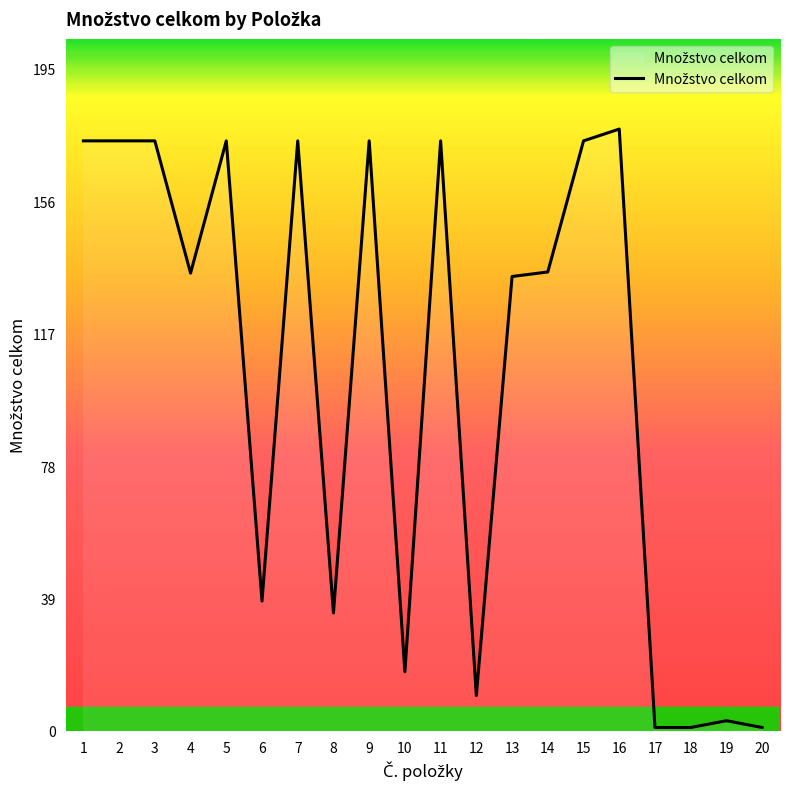

What is the change in value from 1 to 12?

-163.6